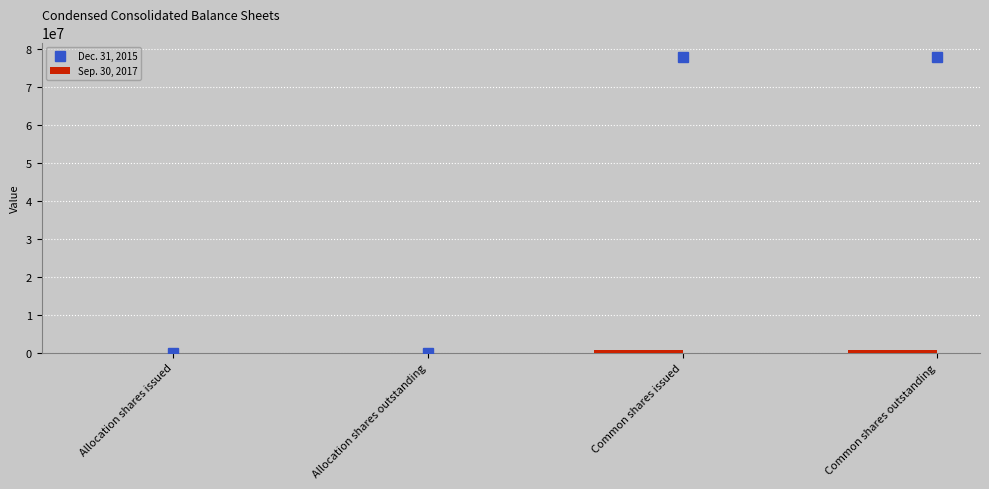

At Allocation shares issued, list the series in order from largest to smallest.

Dec. 31, 2015, Sep. 30, 2017